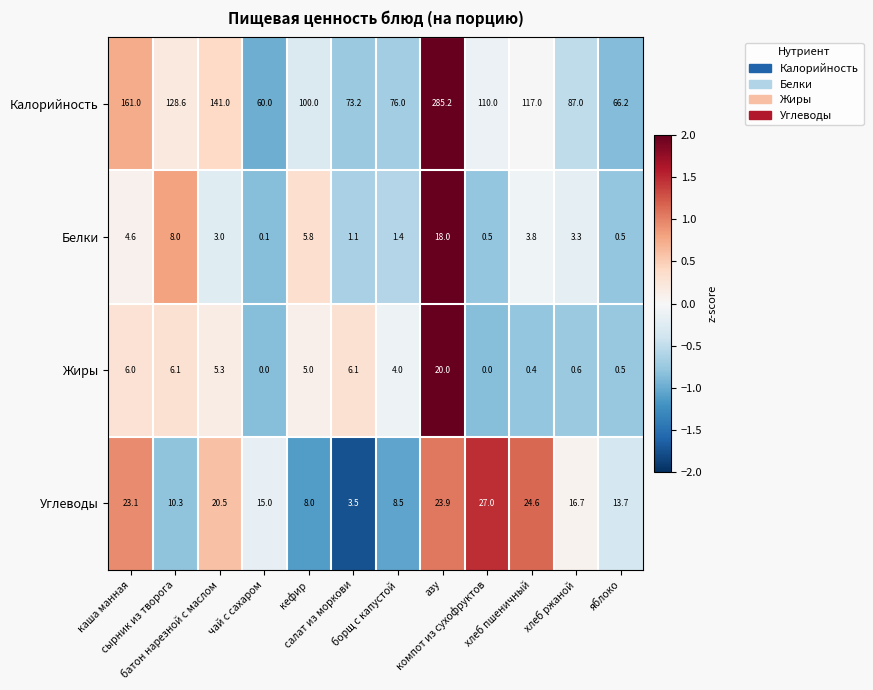

Which series has the widest spread of values?

Калорийность